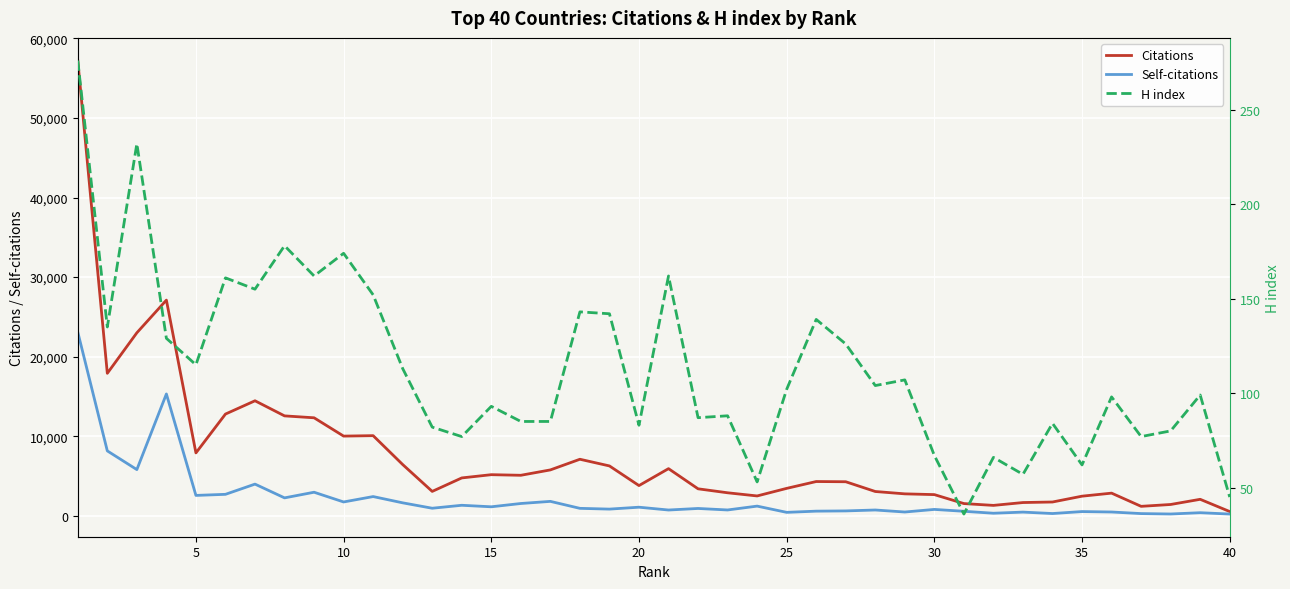

True or false: H index has a value of 59 at 26.

False